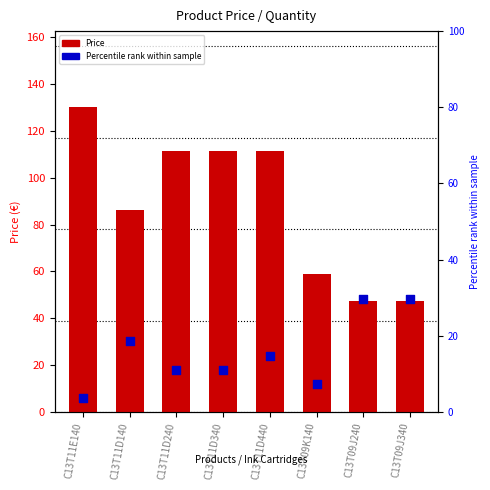

What are all the series names shown in the legend?

Price, Percentile rank within sample